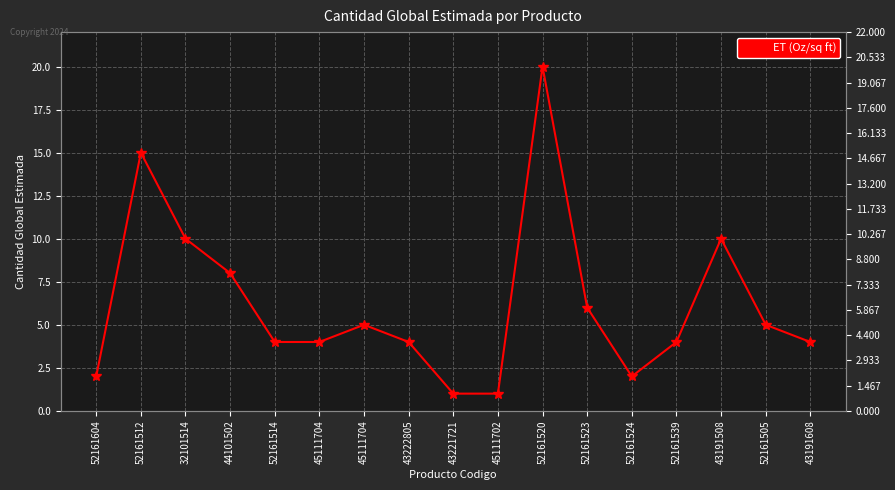

What is the minimum value shown in the chart?

1